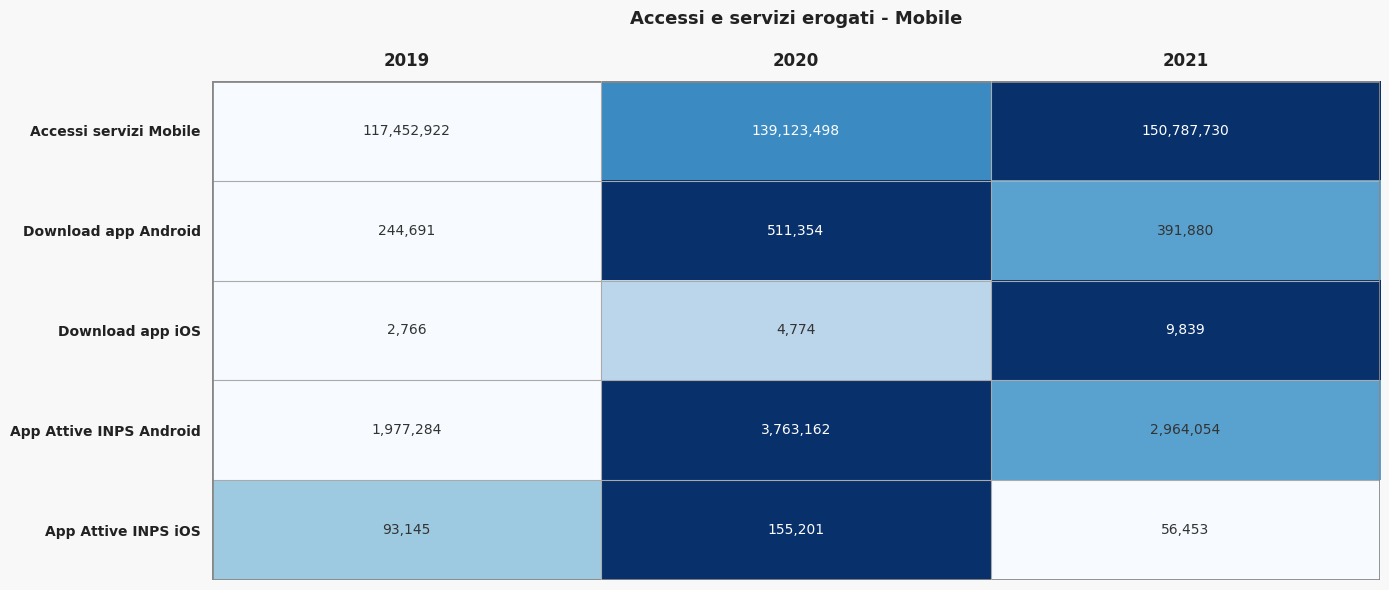

At which category is the sum across all series the highest?

2021